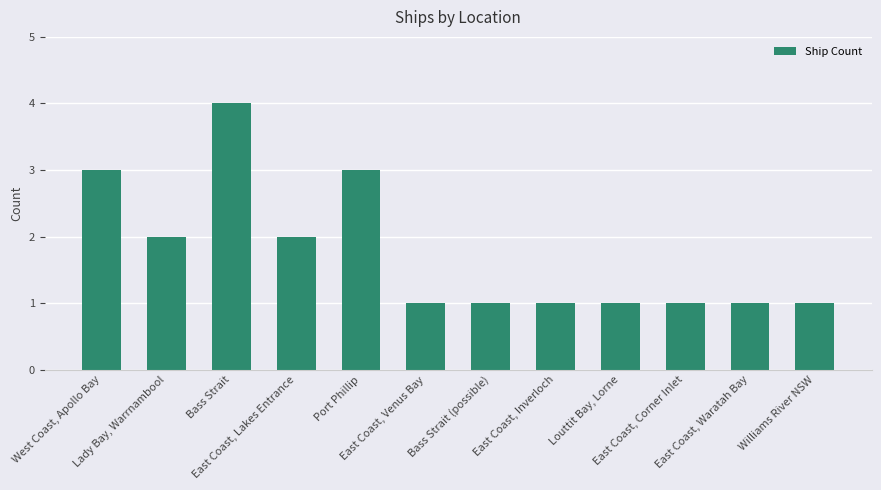

The value at Bass Strait (possible) is 1. True or false?

True